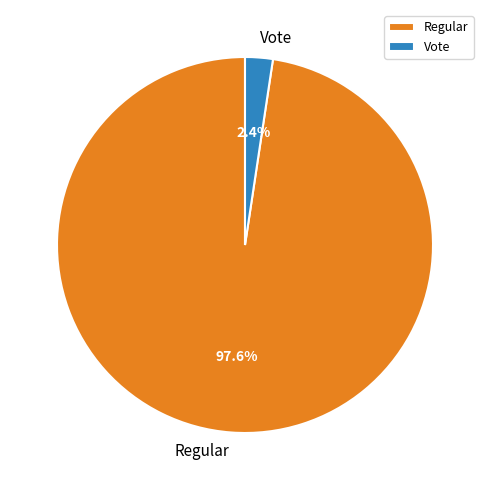

What percentage is NOT represented by Vote?

97.6%